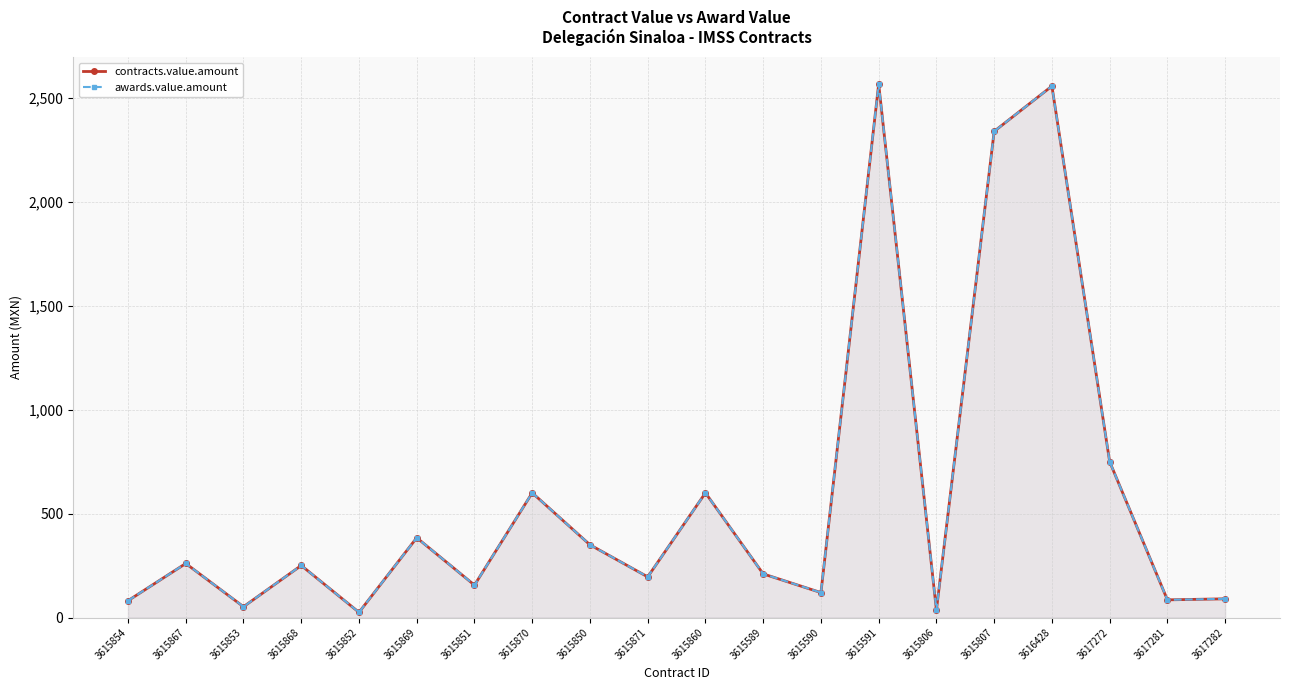

What is the label of the 8th point from the right?

3615590